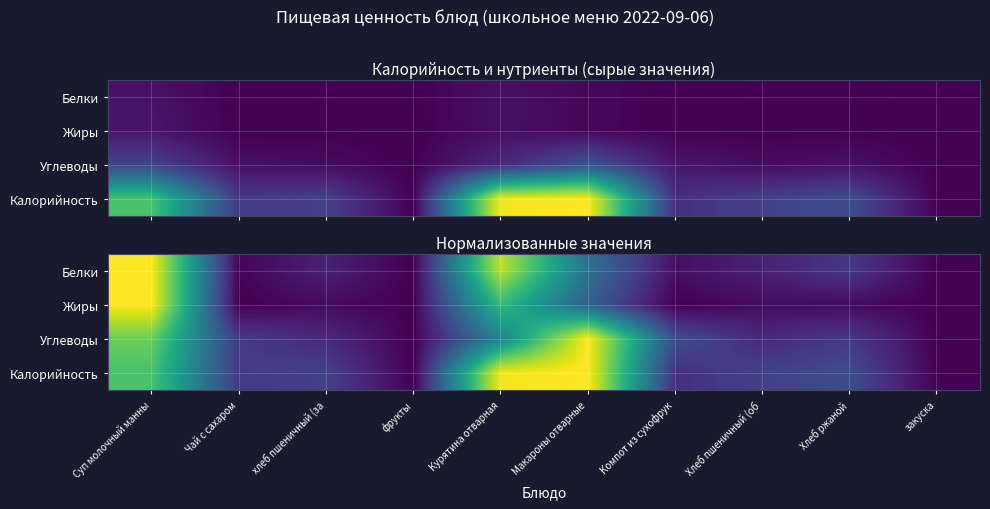

Rank the series by their average value, from lowest to highest.

Жиры, Белки, Углеводы, Калорийность